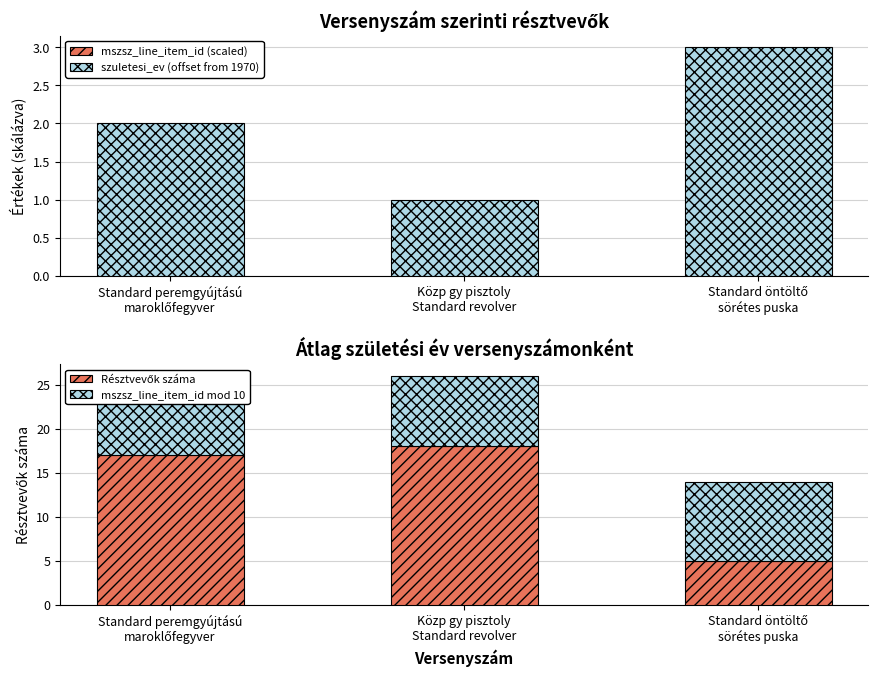

Between Közp gy pisztoly
Standard revolver and Standard peremgyújtású
maroklőfegyver, which is larger?

Közp gy pisztoly
Standard revolver